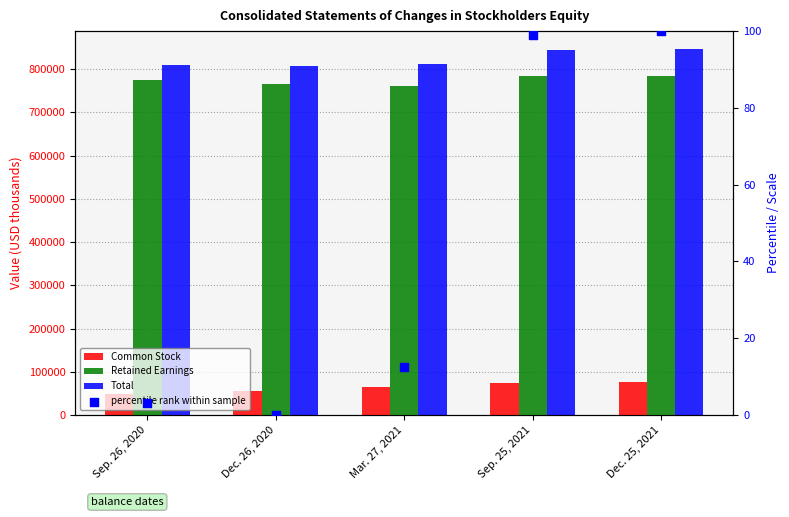

What is the total value across all series at Dec. 26, 2020?

1629886.0